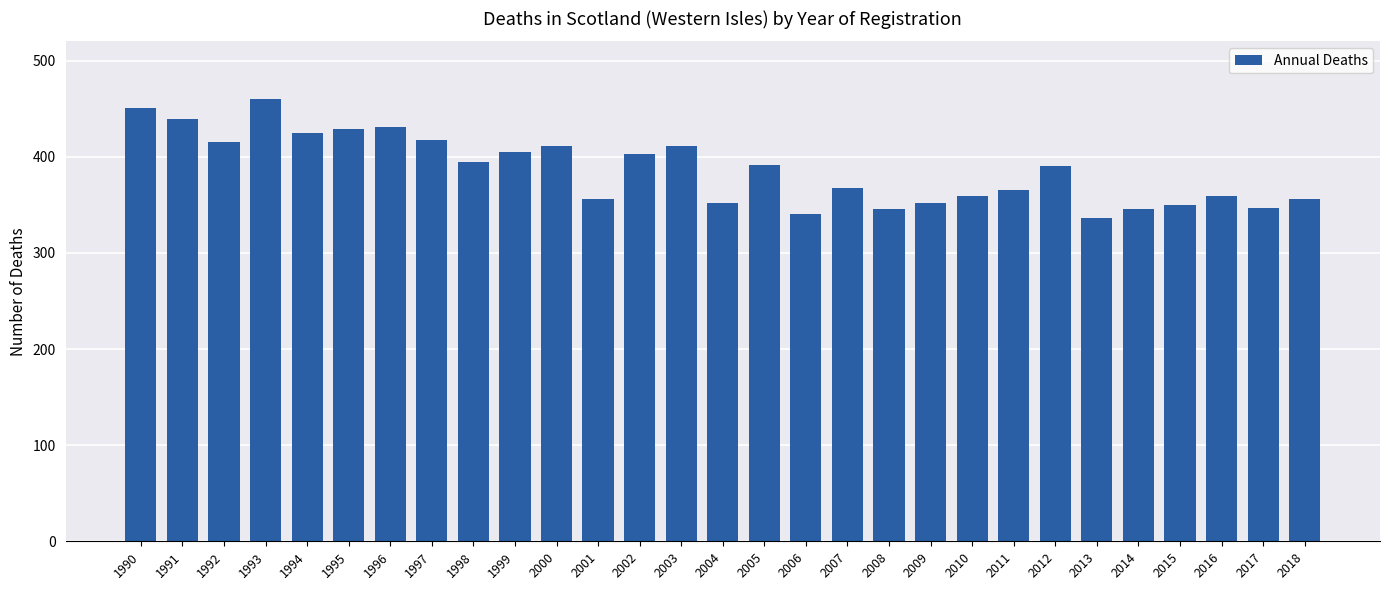

How many bars are there in total?

29